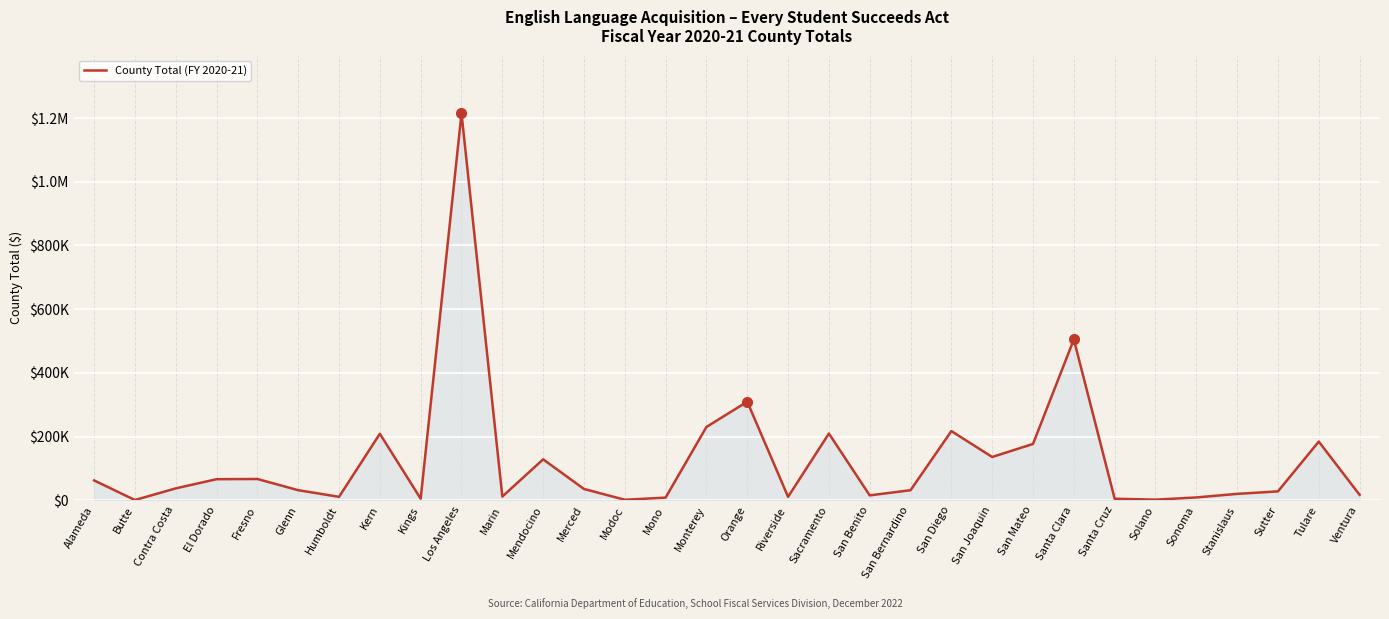

Which category has the highest value across all series?

Los Angeles